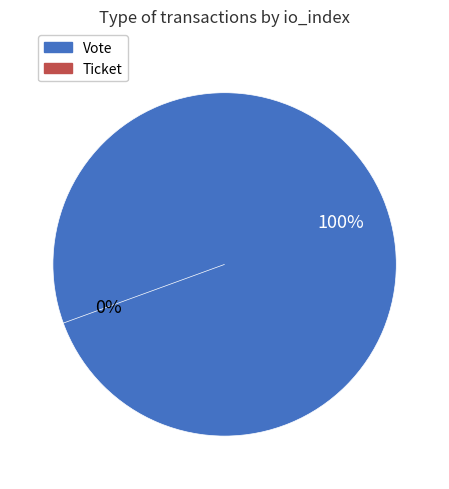

Which category has the smallest portion of the pie?

Ticket